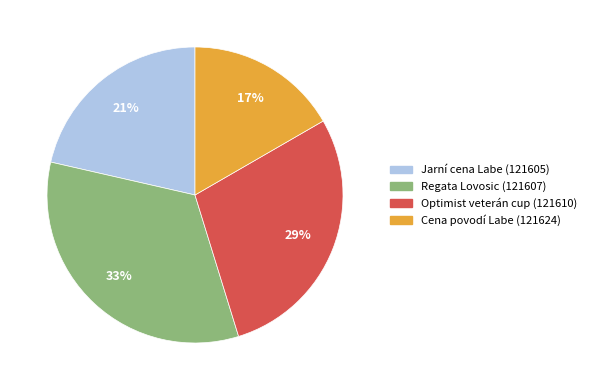

Combined, do Optimist veterán cup (121610) and Regata Lovosic (121607) account for over 50%?

Yes